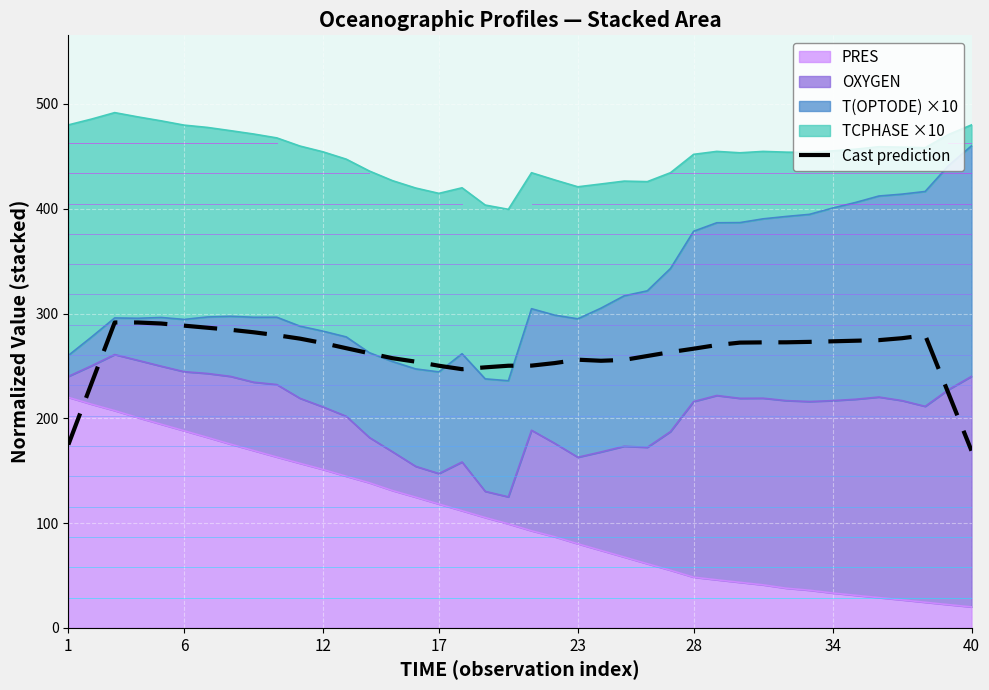

How many interior local valleys (lower than both neighbors) does the data have?

2